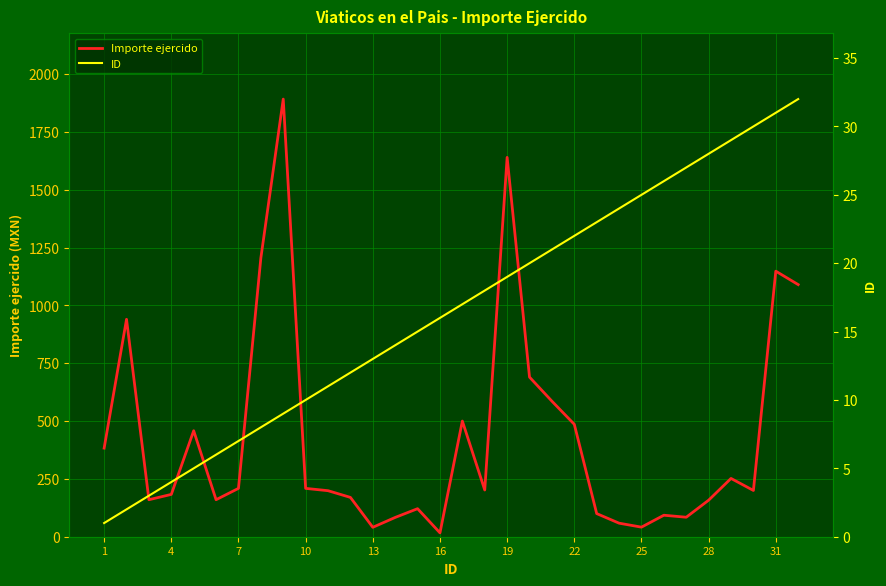

What is the difference between the maximum and second lowest values in the ID series?

30.0